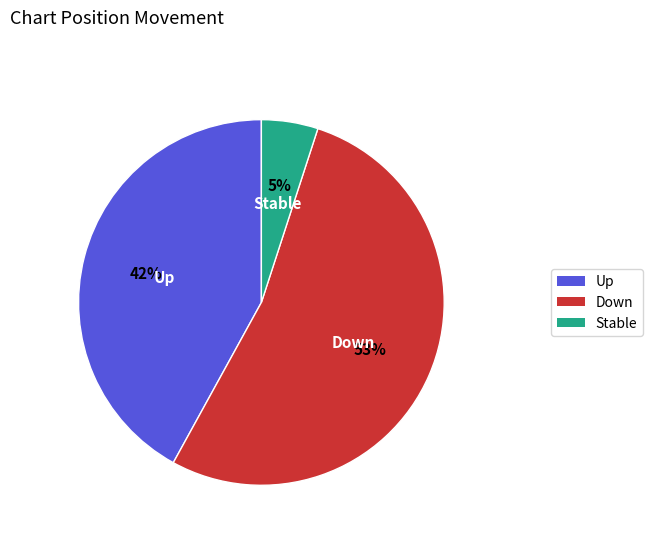

Is there any slice that represents more than half of the pie?

Yes